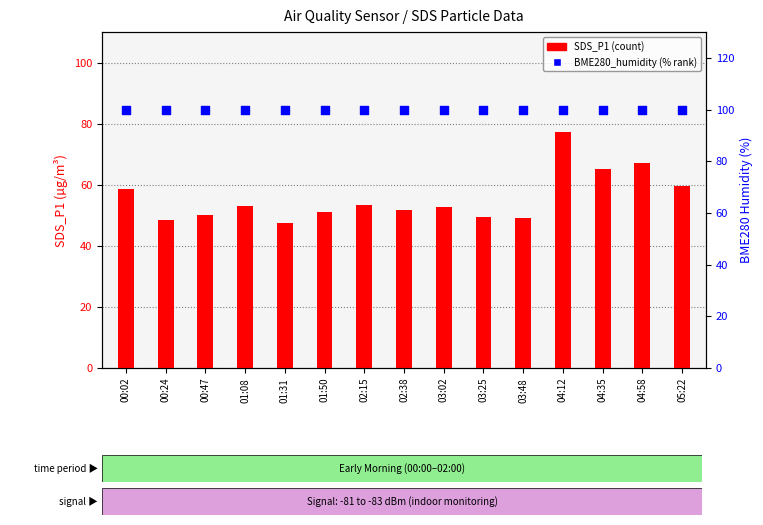

What is the total value across all series at 01:31?

147.5